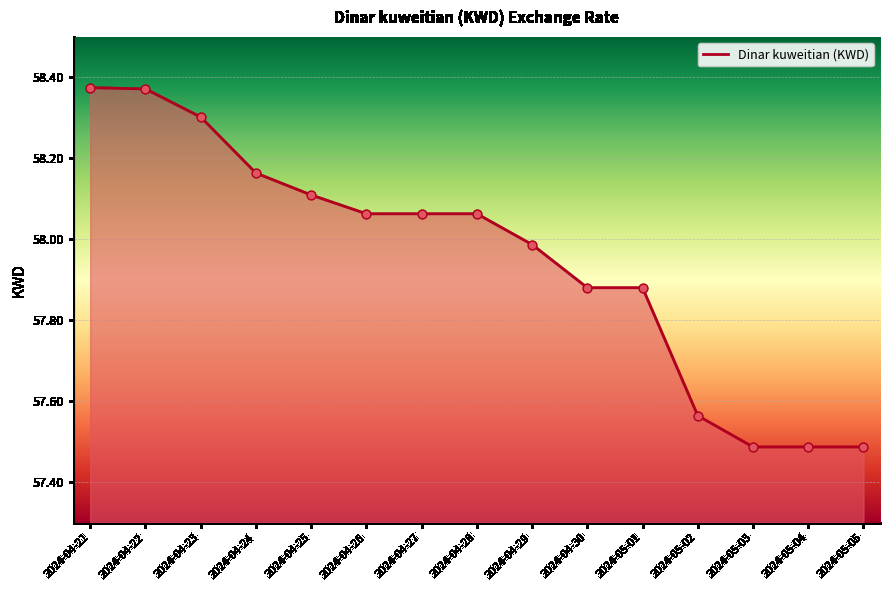

What is the ratio of the value at 2024-05-02 to the value at 2024-04-22?

1.0